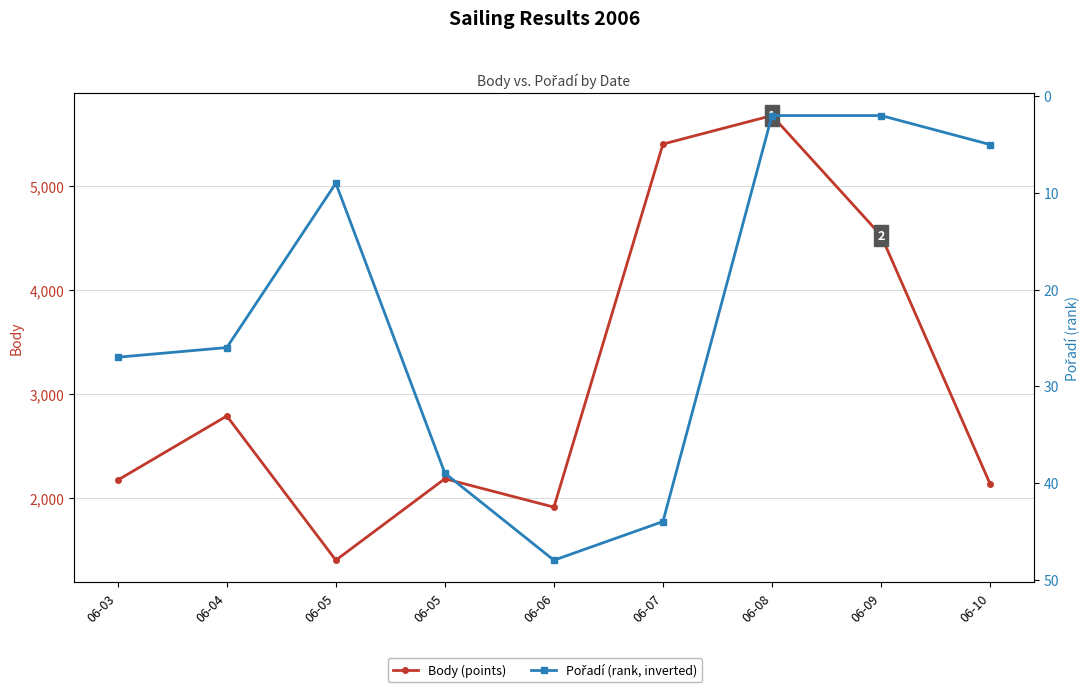

Where does the Pořadí series first go above 26?

06-03